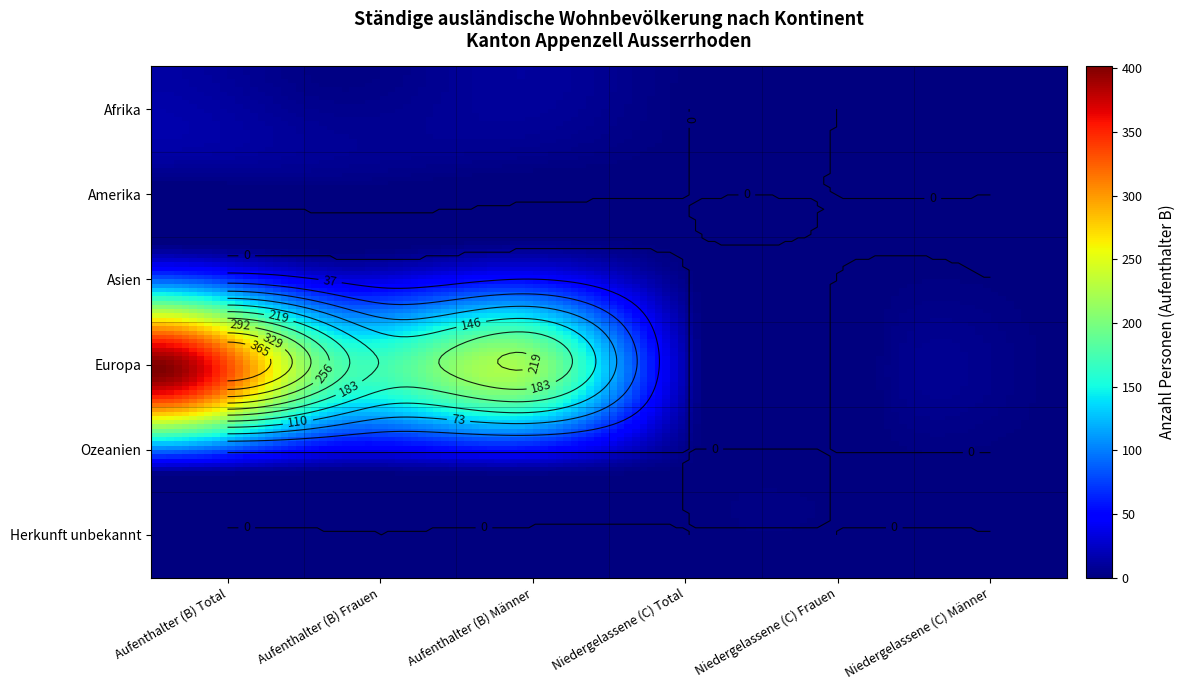

Is it true that Ozeanien equals 0 at 0?

True